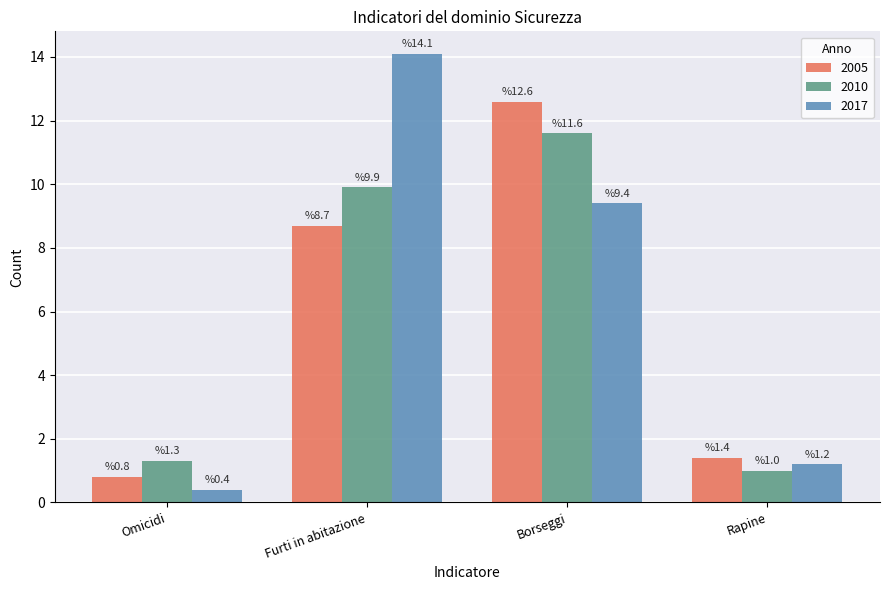

How many bars are there in total?

12